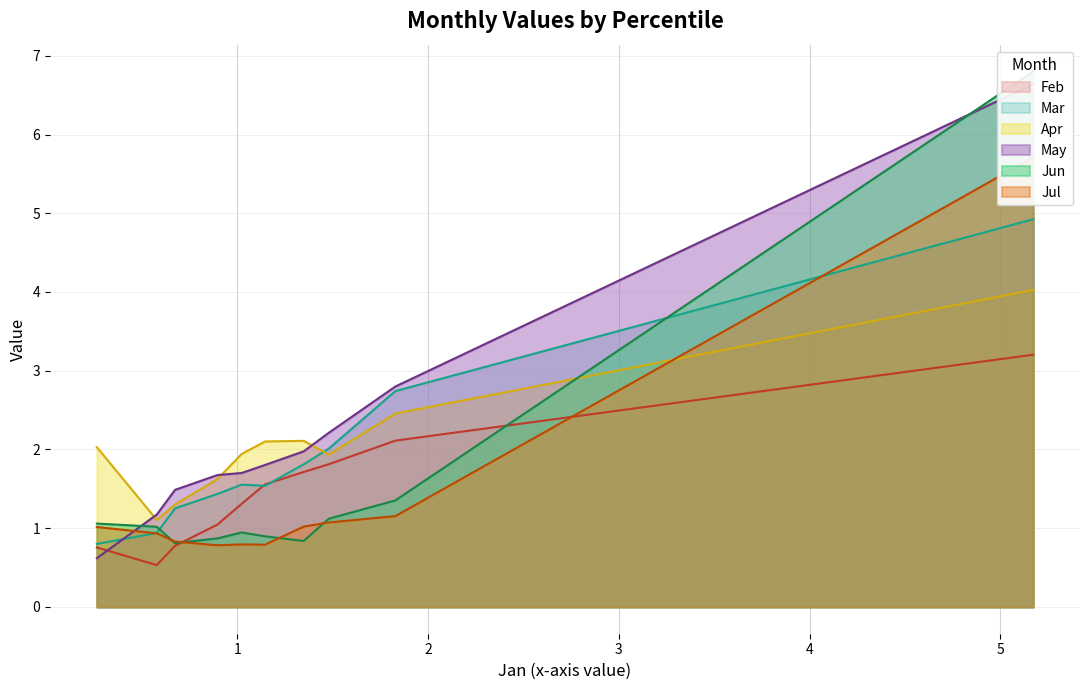

What is the minimum value for Feb?

0.5